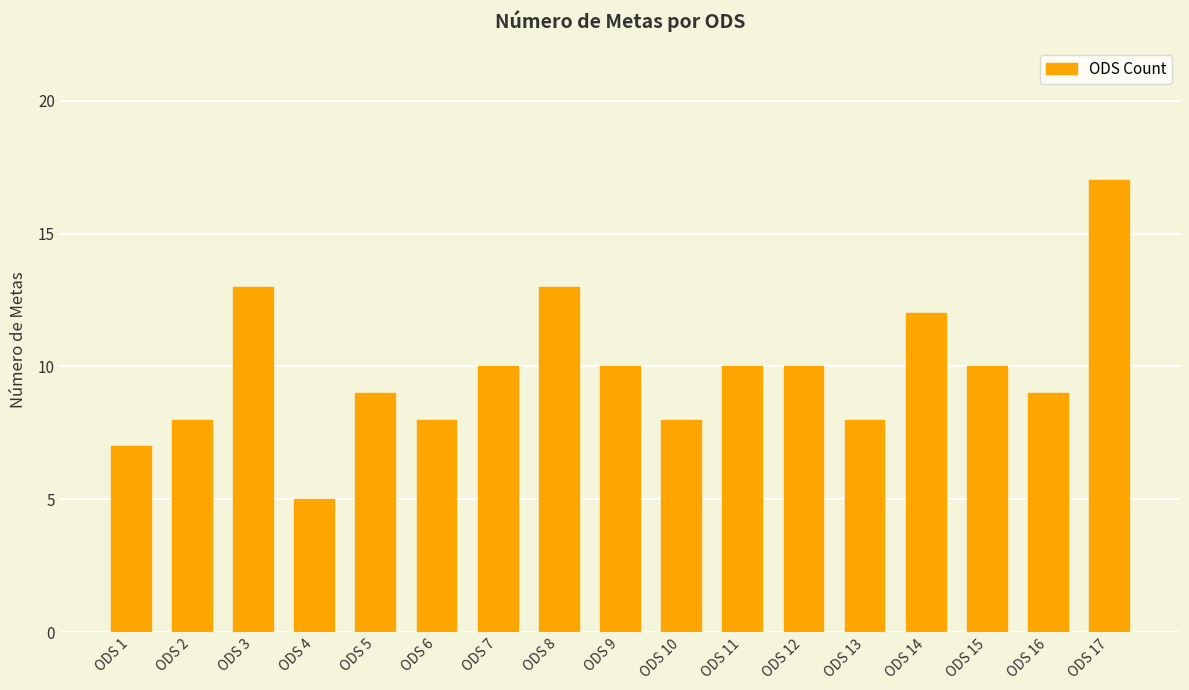

How many data points does each series have?

17